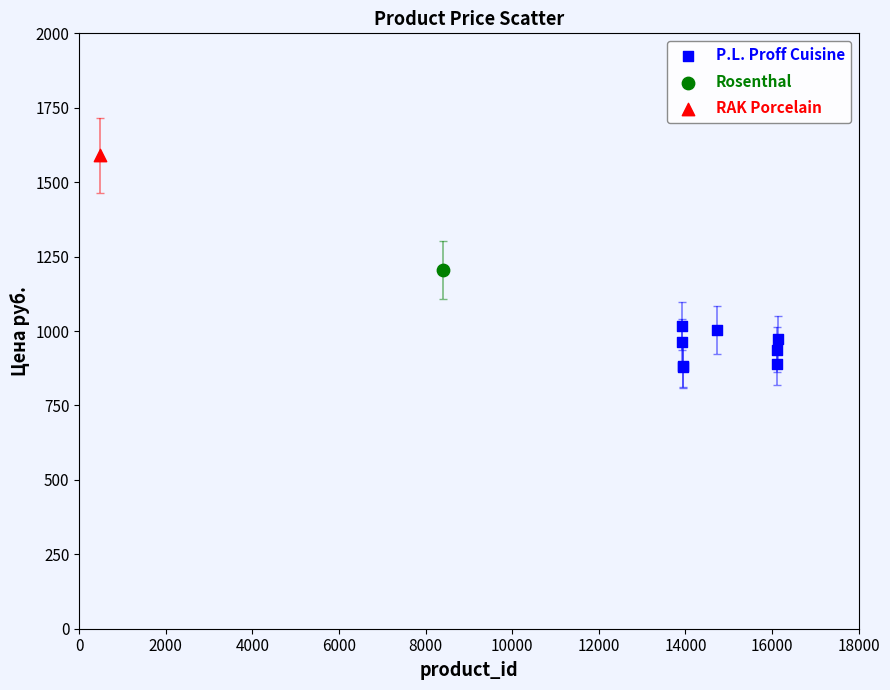

What are all the series names shown in the legend?

P.L. Proff Cuisine, Rosenthal, RAK Porcelain